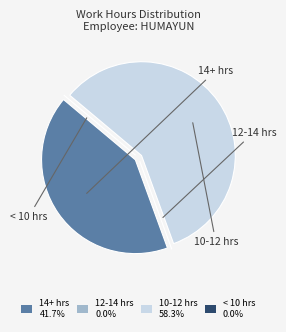

Is the sum of 10-12 hrs 58.3% and 14+ hrs 41.7% greater than half?

Yes